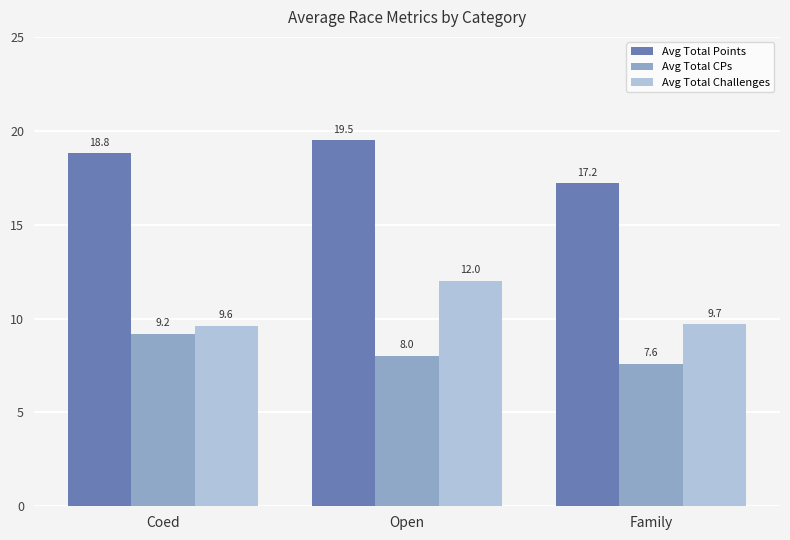

How many Avg Total CPs values are between 7 and 9?

2